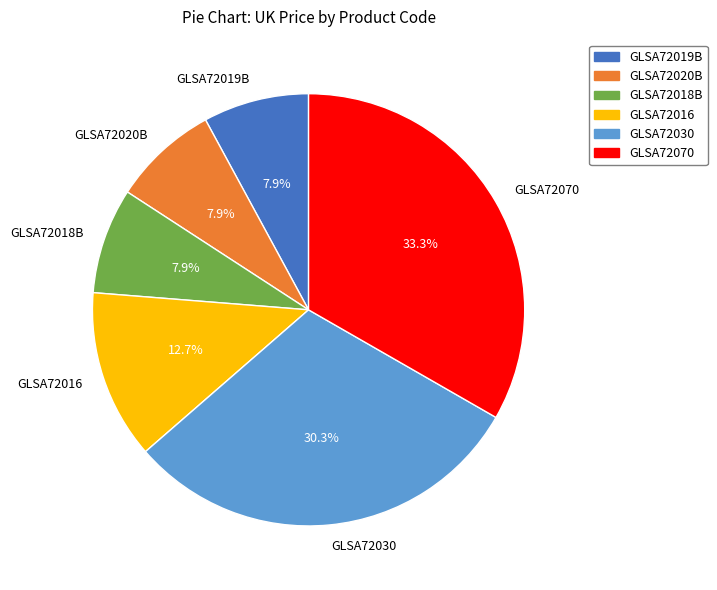

True or false: GLSA72016 accounts for 13% of the total.

True